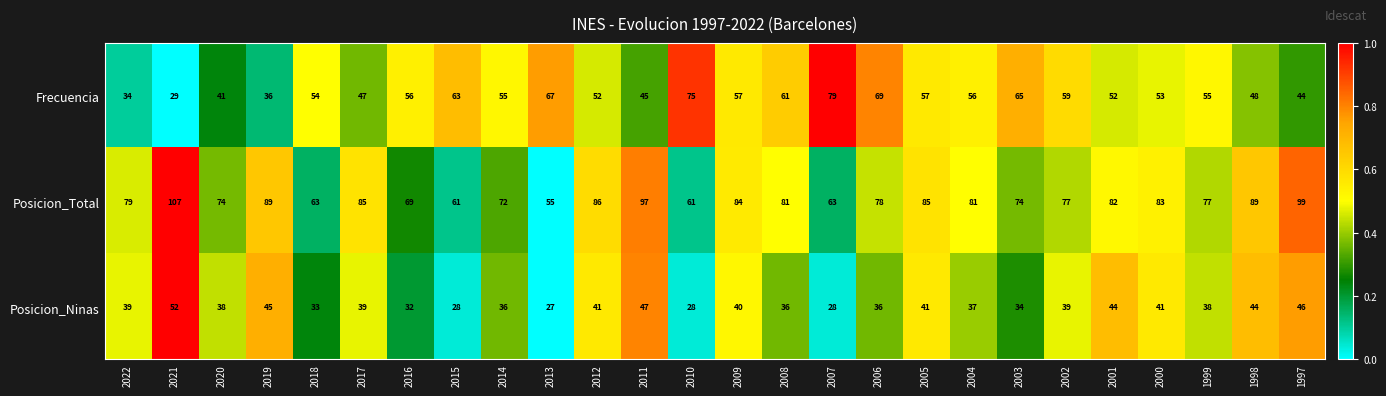

What is the total value across all series at 1999?

170